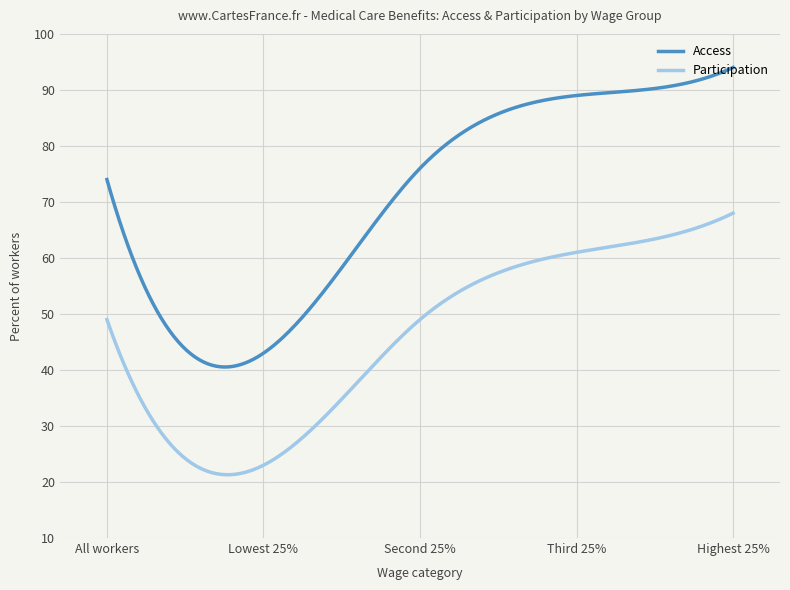

Which series has the largest total across all categories?

Access